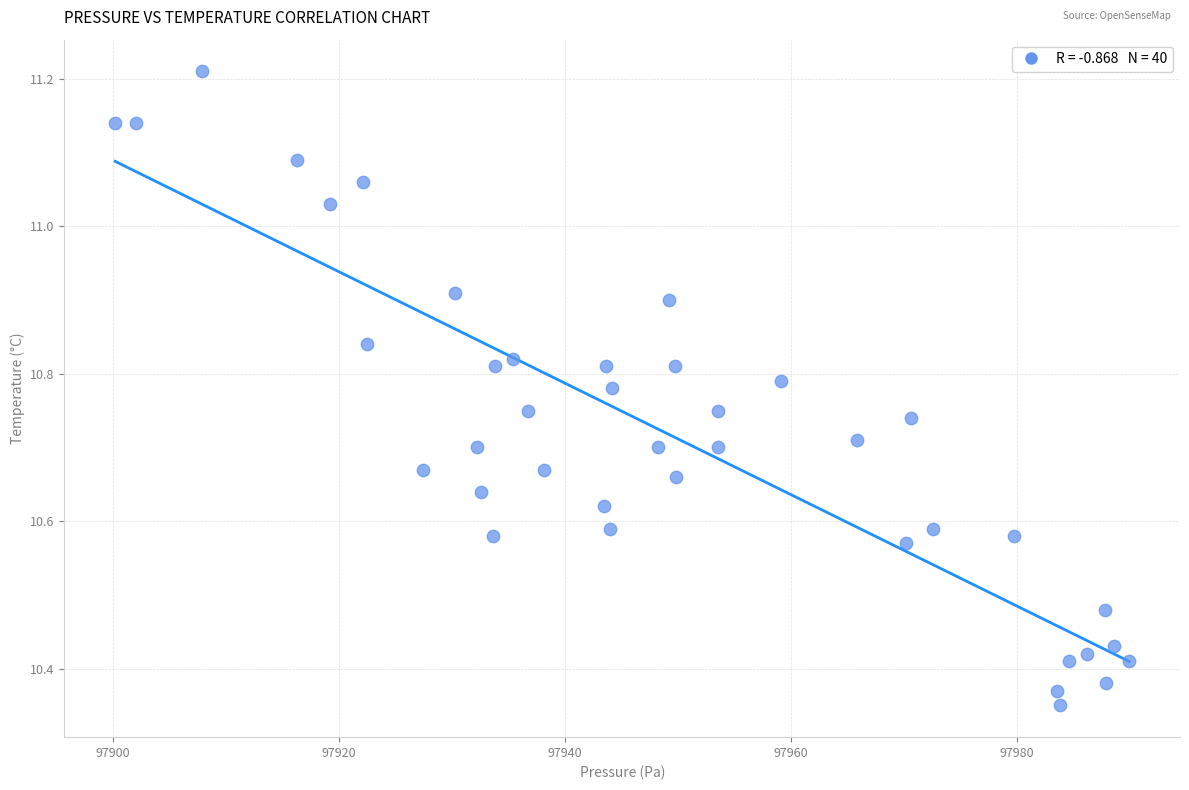

What is the range of X values (max minus min)?

89.8